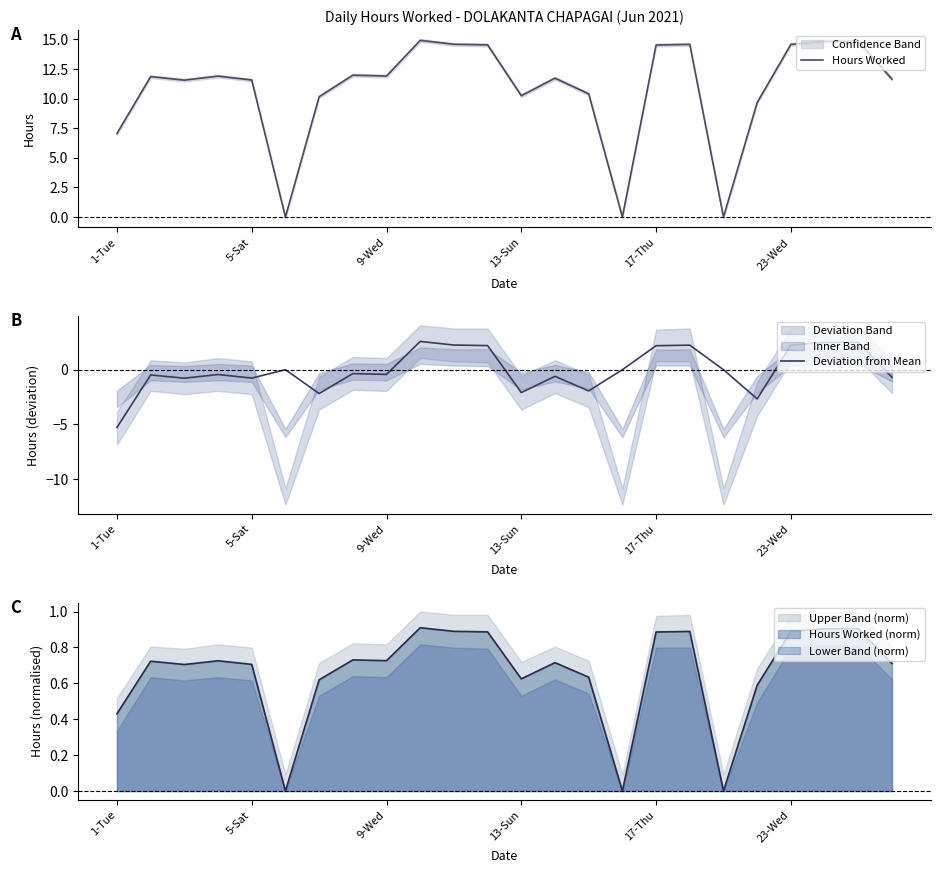

The value of Hours Worked at 23 is 11.7. True or false?

True